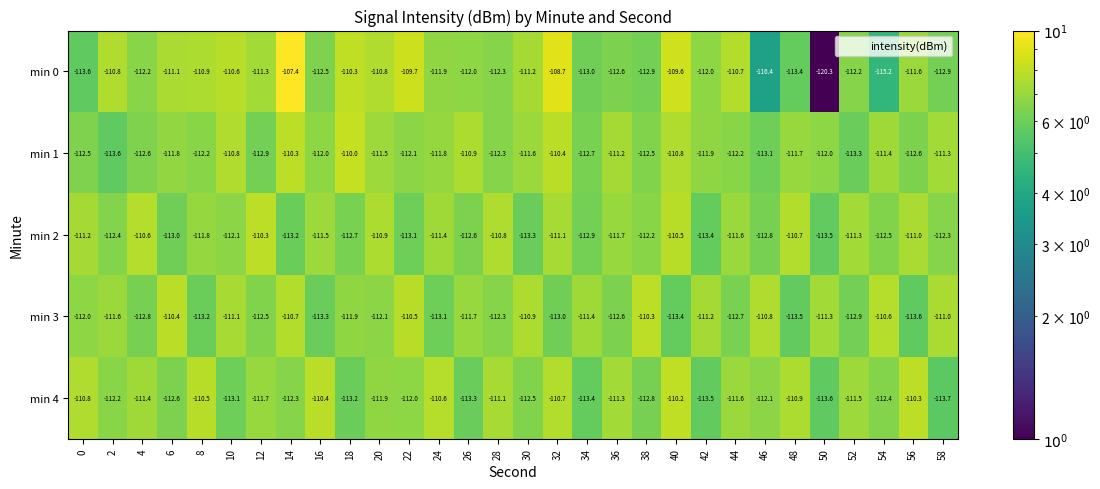

What is the sum of all min 4 values?

-3357.6